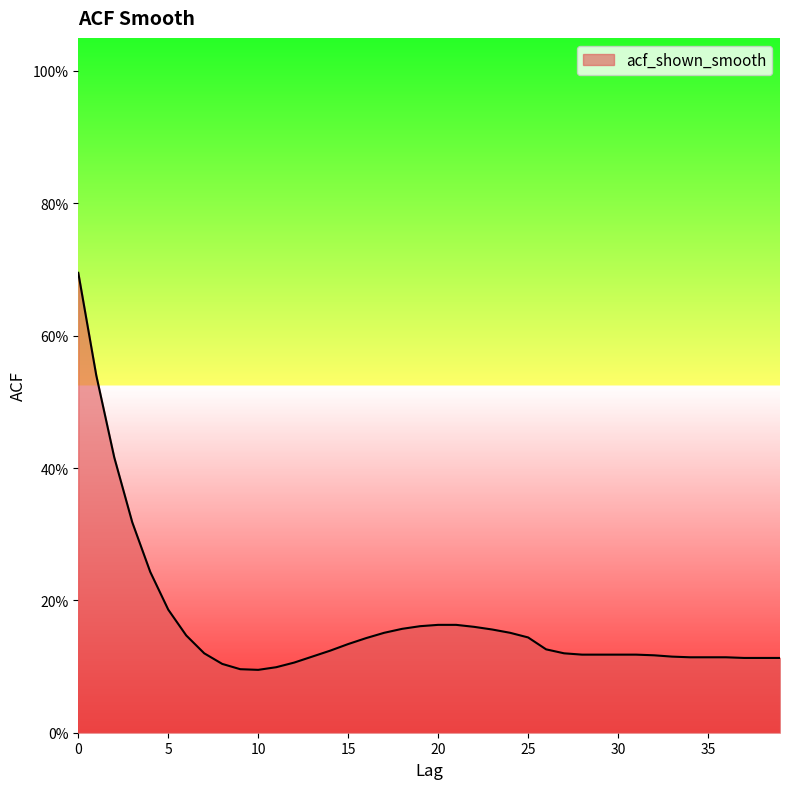

What is the value of the 17th point from the left?

0.1